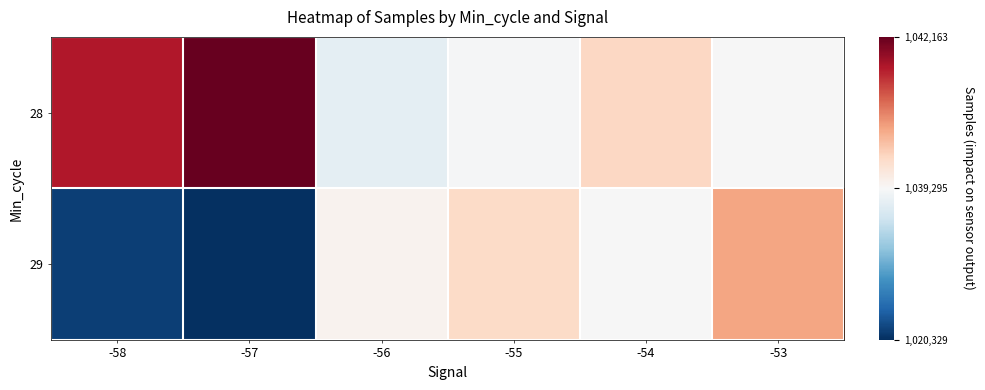

Between -56 and -54, which series saw the biggest shift?

28